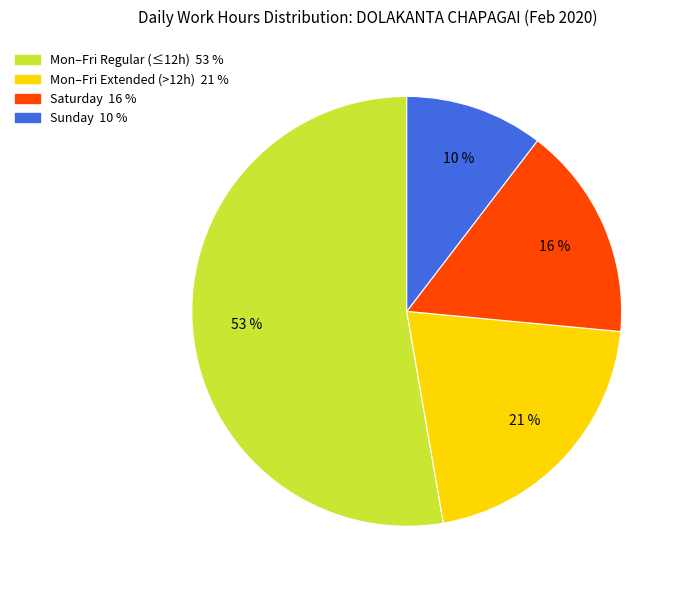

Is there a majority slice in this chart?

Yes